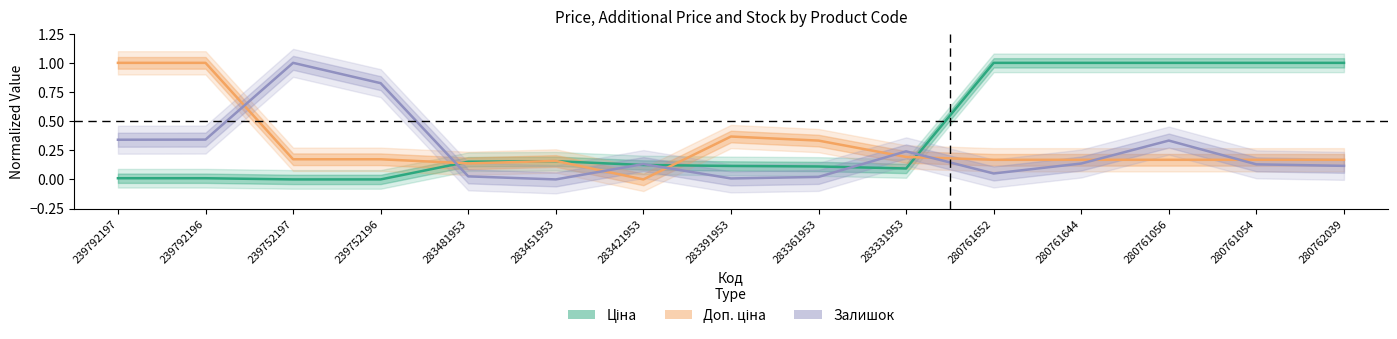

How many categories are shown in the chart?

15